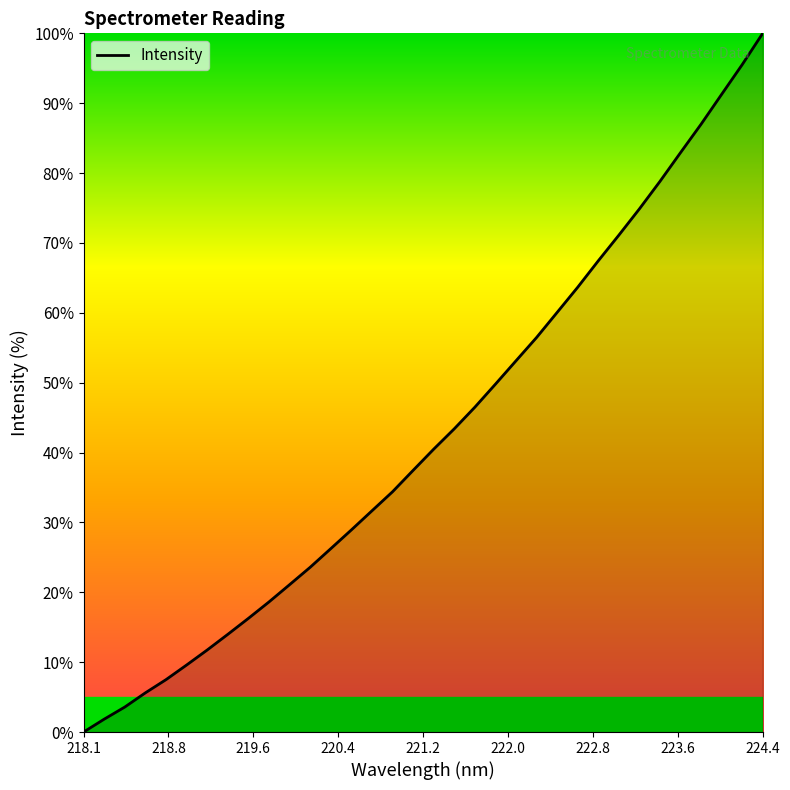

How many positive values are there?

33